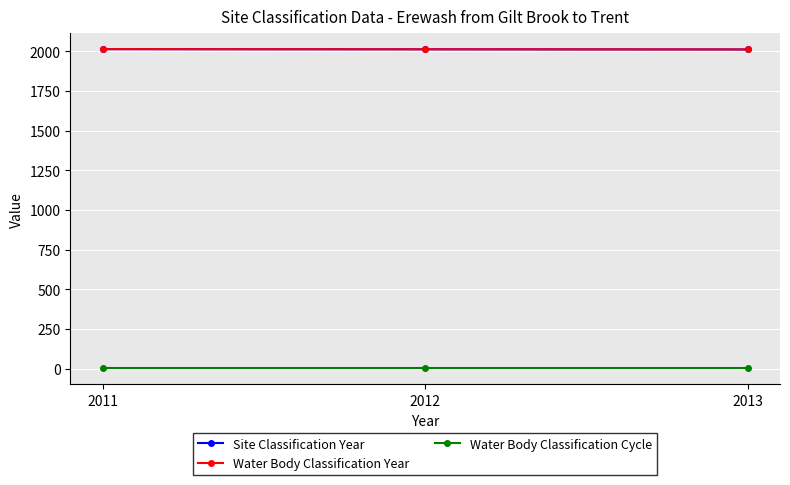

Which series has the largest range (max minus min)?

Site Classification Year